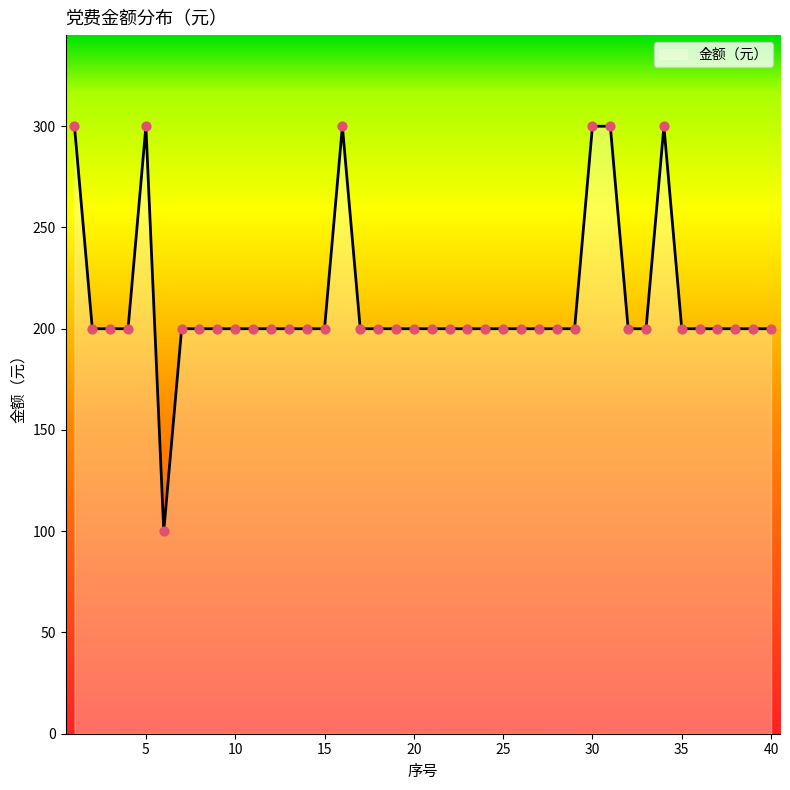

What is the maximum value shown in the chart?

300